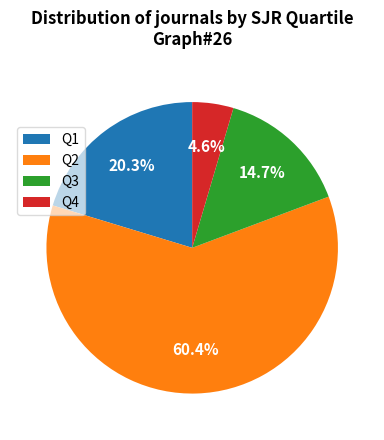

Count the number of slices in the pie.

4